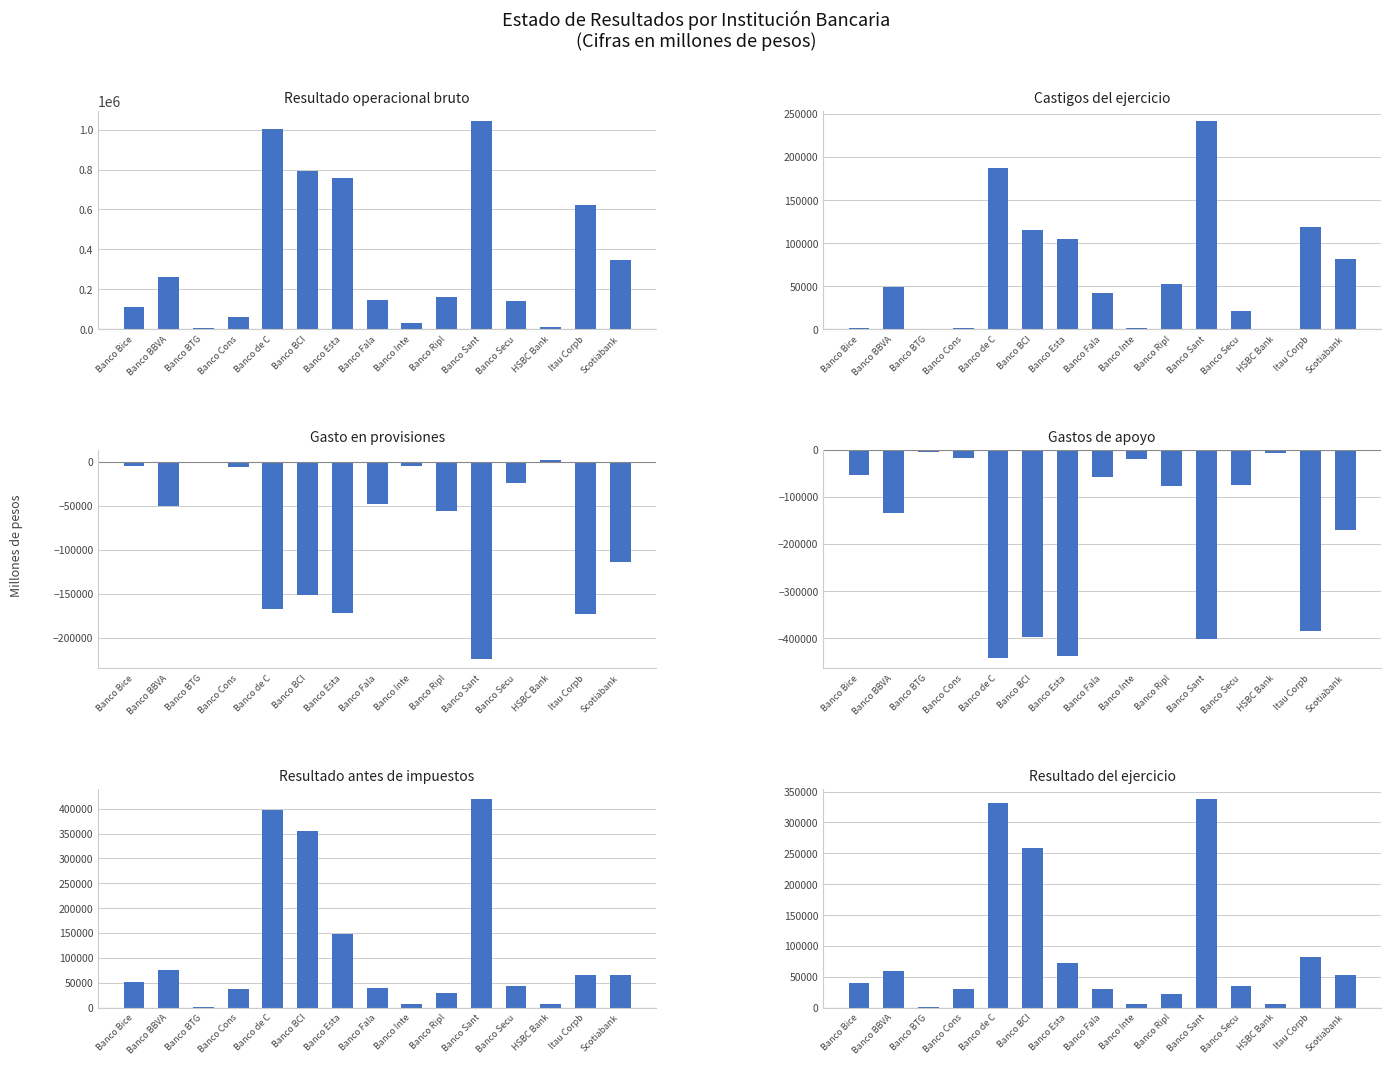

Between Banco Fala and Banco de C, which is larger?

Banco de C